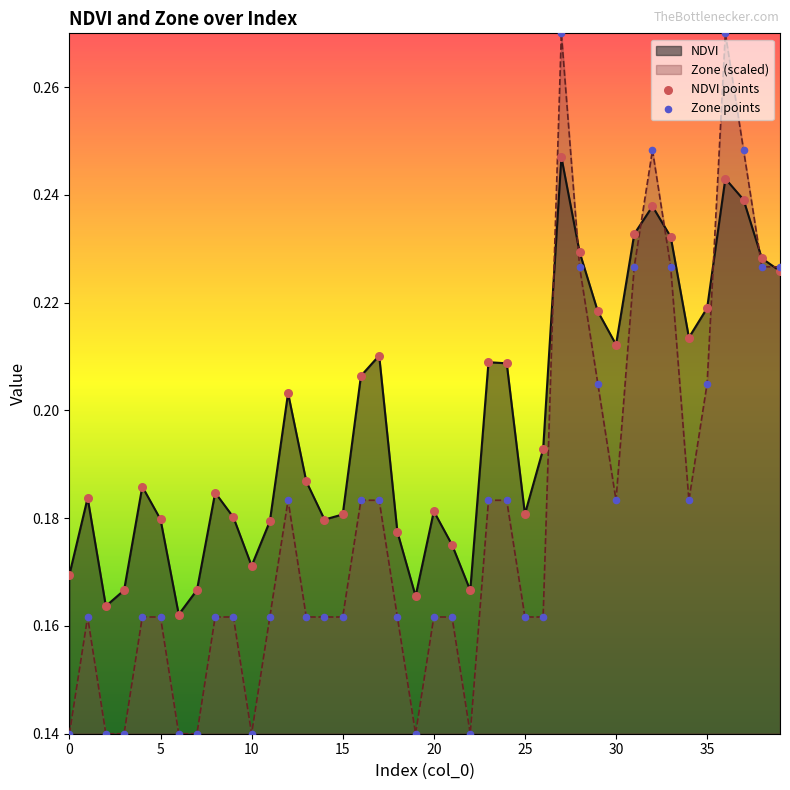

Which series reaches the maximum Y coordinate?

Zone points